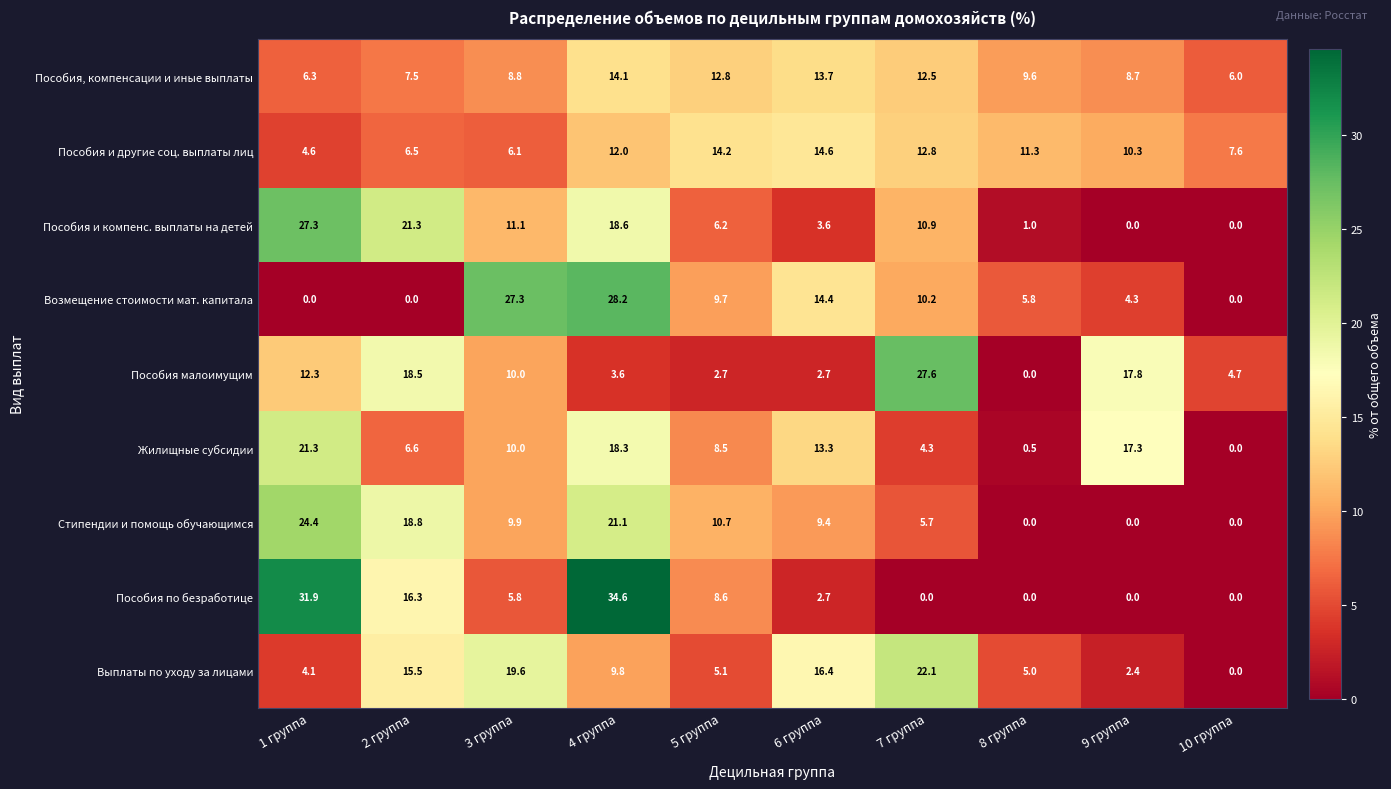

What is the difference between the highest and lowest values at 4 группа?

31.0